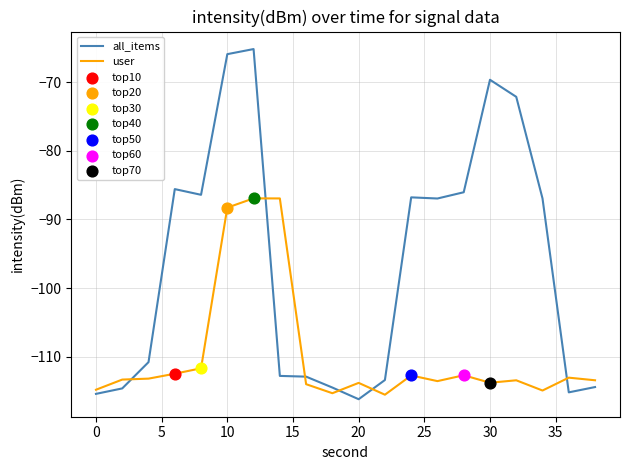

What is the minimum value shown in the chart?

-116.2